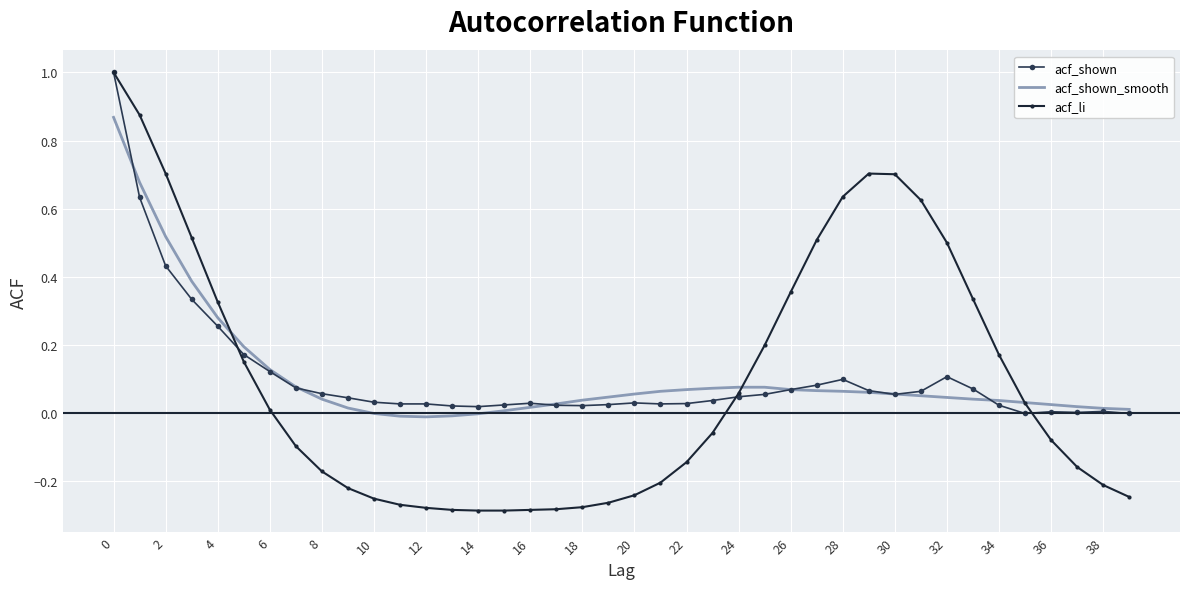

How many categories are shown in the chart?

40